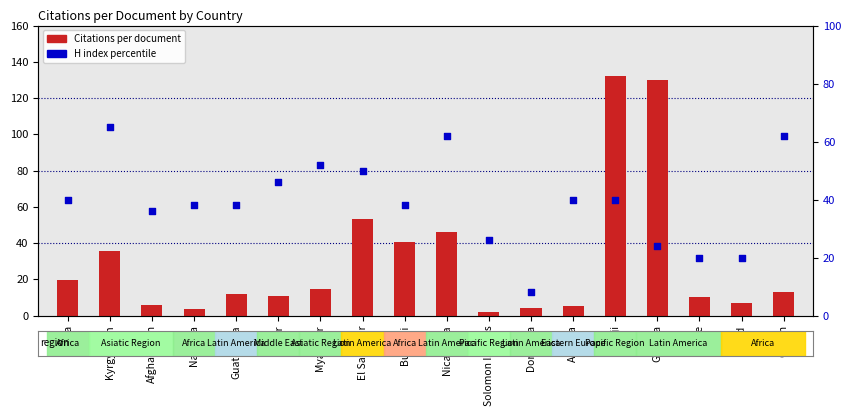

At which category is the sum across all series the highest?

Fiji